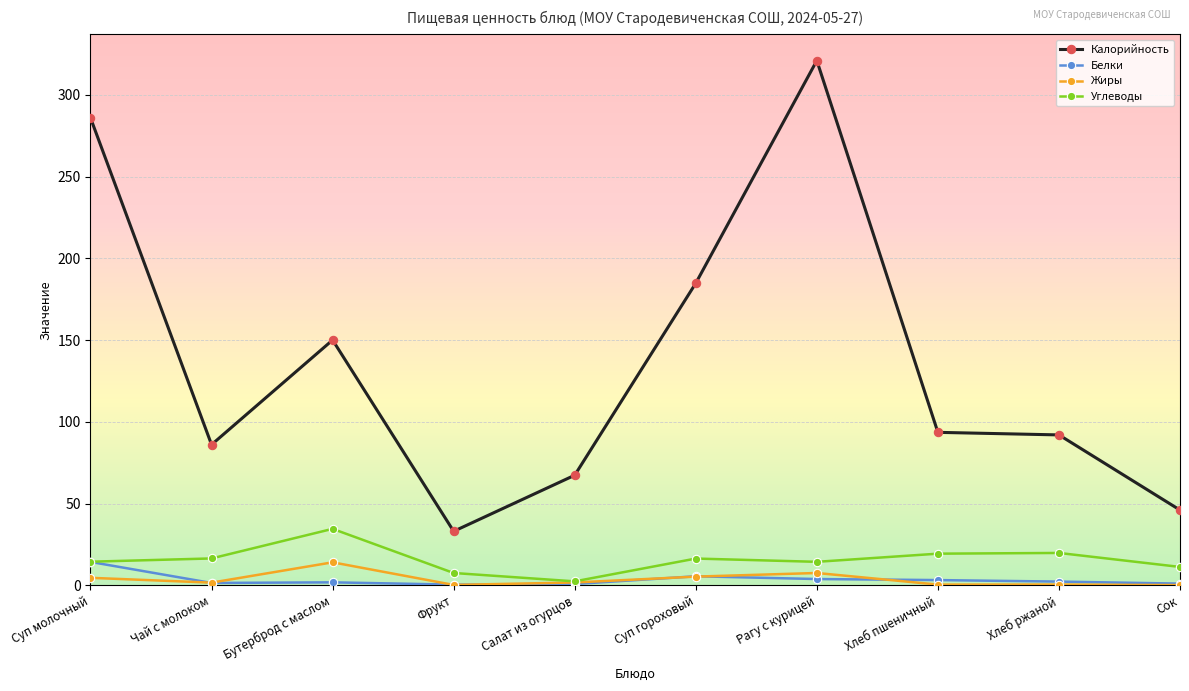

How many data points does each series have?

10